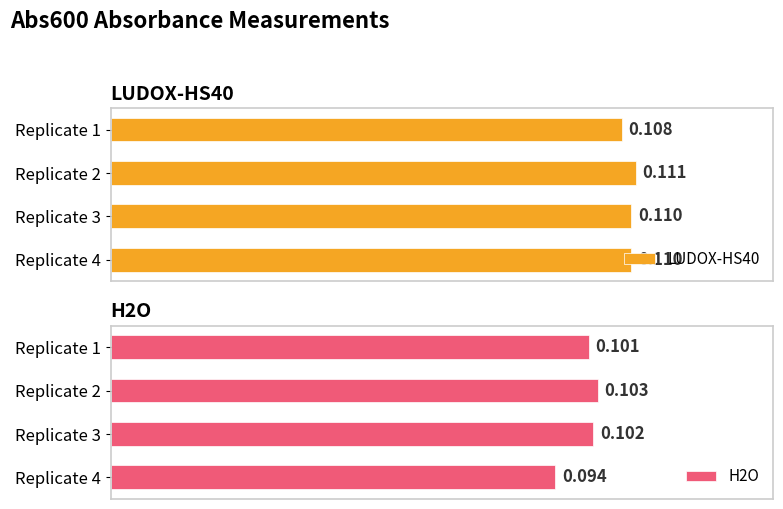

Where is H2O nearest to the value 0?

Replicate 4